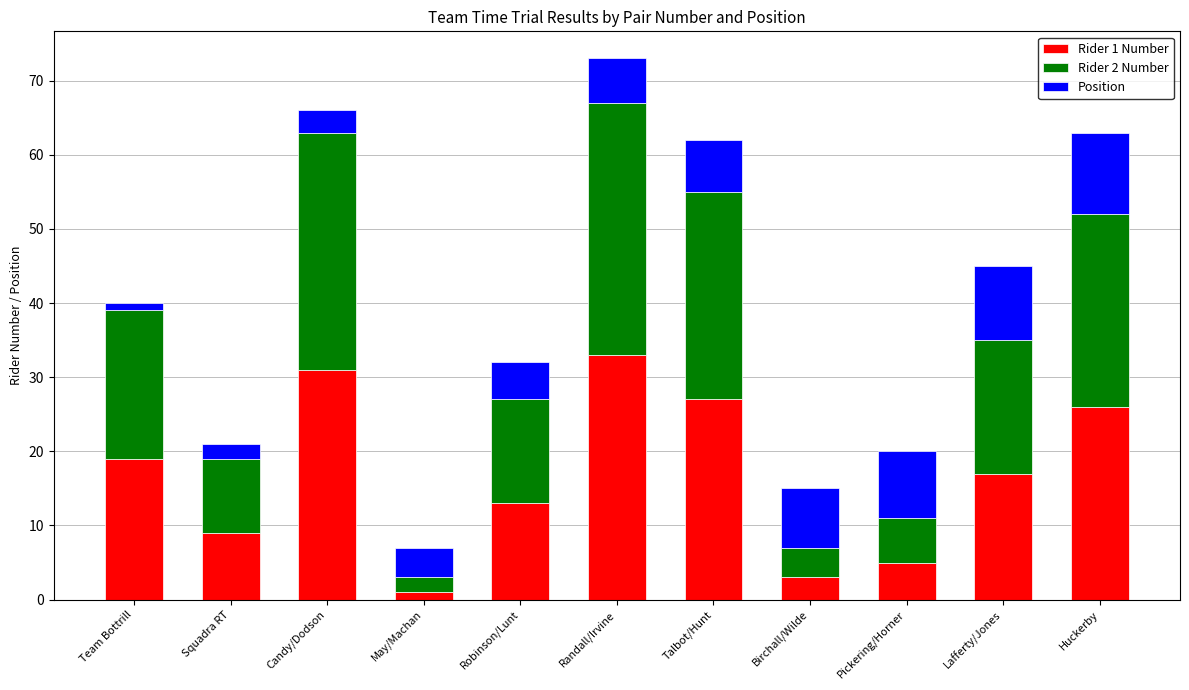

Which category has the highest value in the Rider 1 Number series?

Randall/Irvine